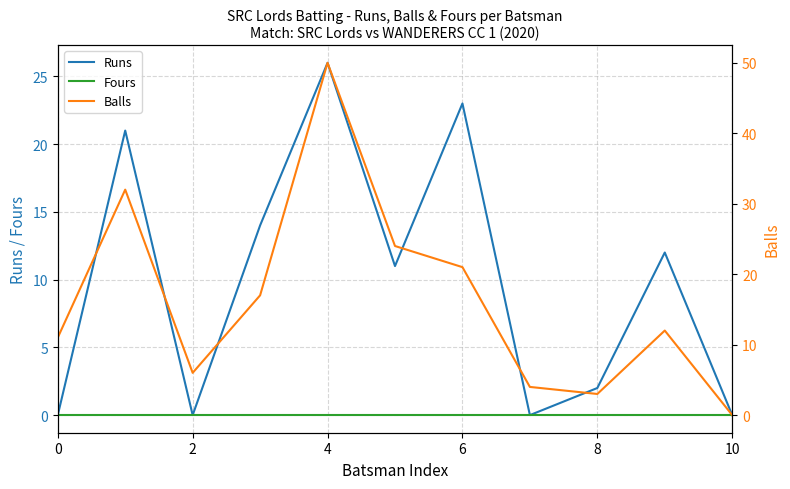

How many positive values does the Runs series have?

7